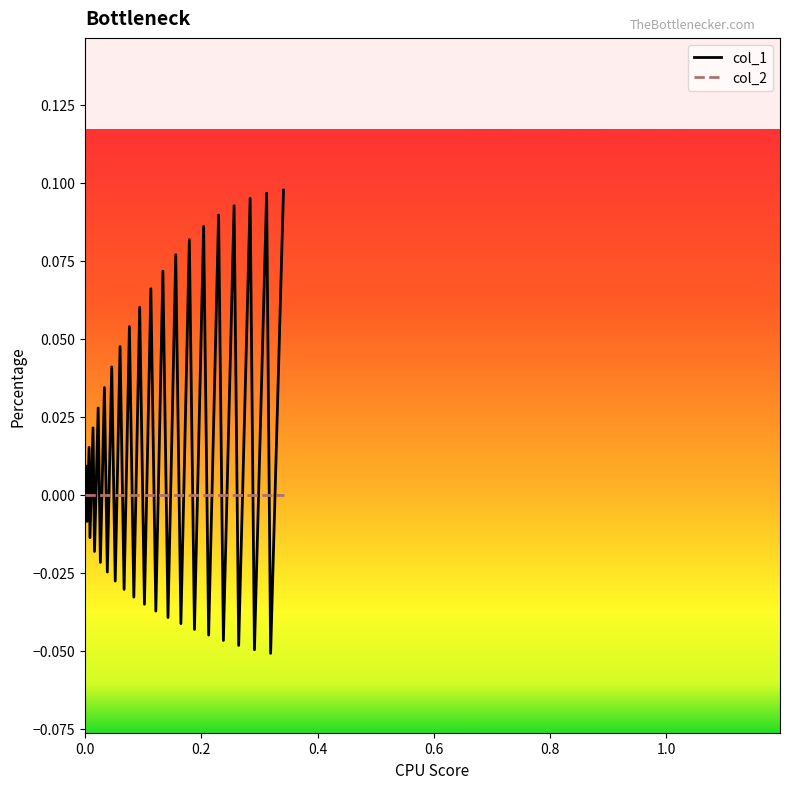

Which series has the largest total across all categories?

col_1